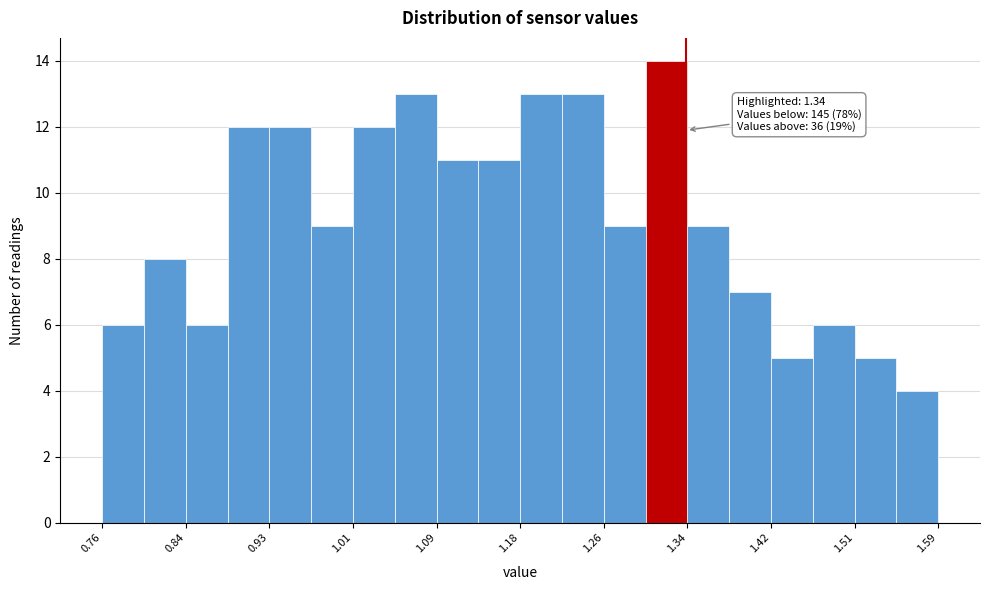

Over which range of the x-axis is the bar tallest?

1.30 to 1.34